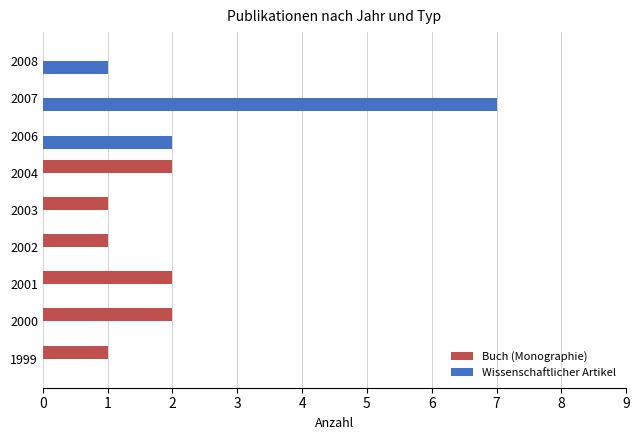

Between 2000 and 2008, which series saw the biggest shift?

Buch (Monographie)